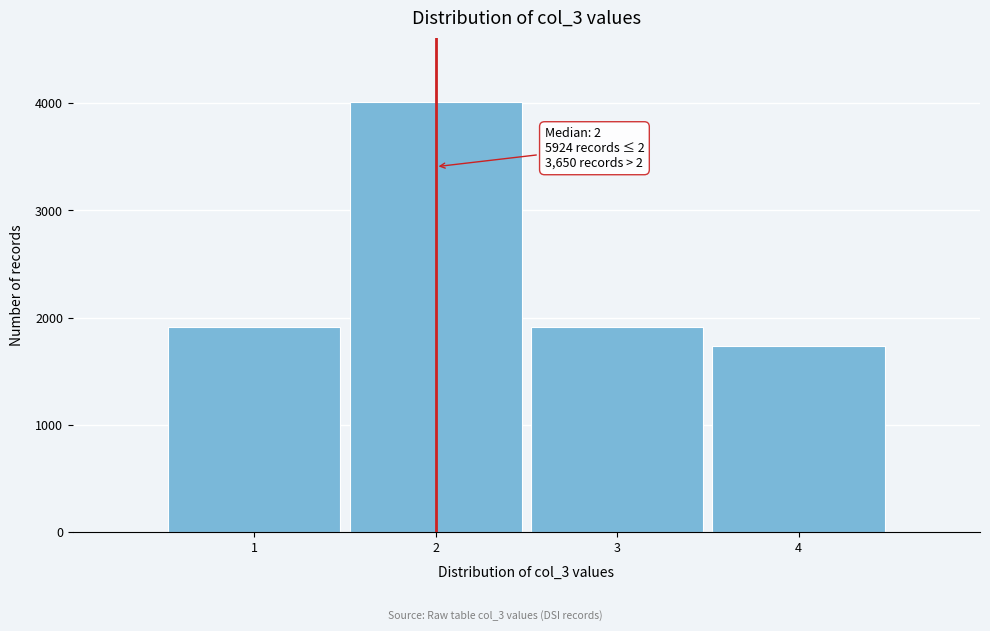

Which range on the x-axis has the tallest bar?

1.5 to 2.5